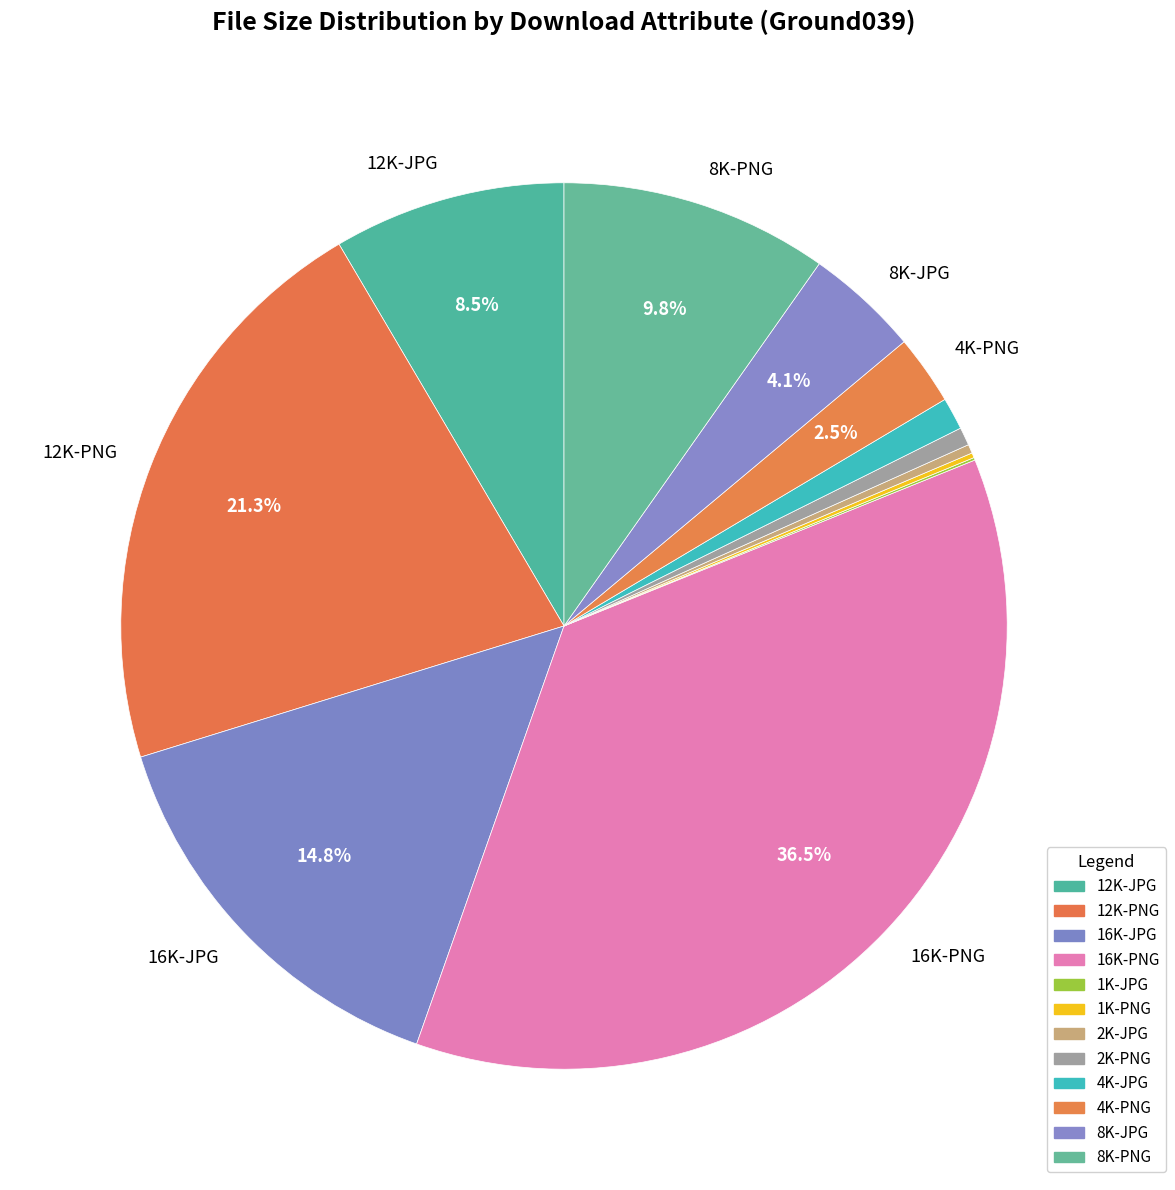

Count the number of slices in the pie.

12